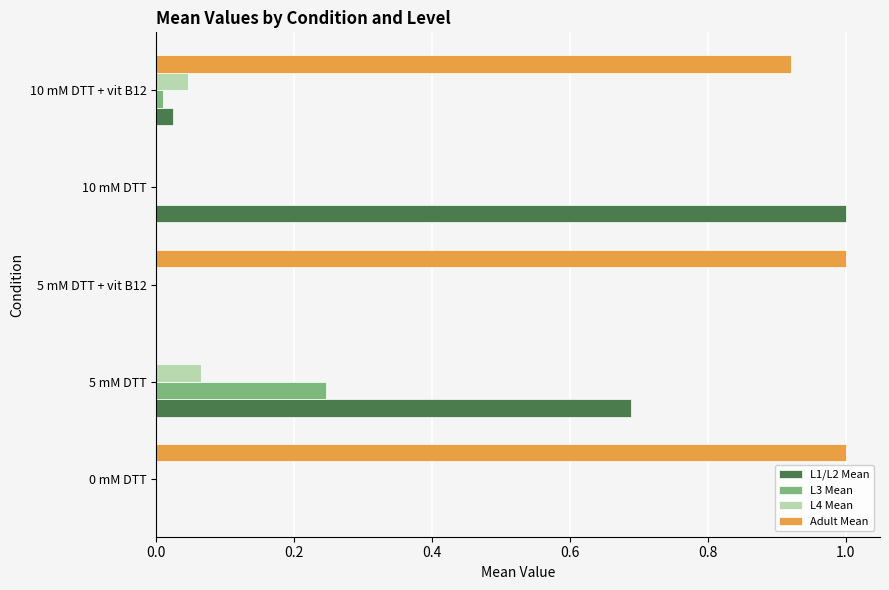

What is the greatest value displayed?

1.0